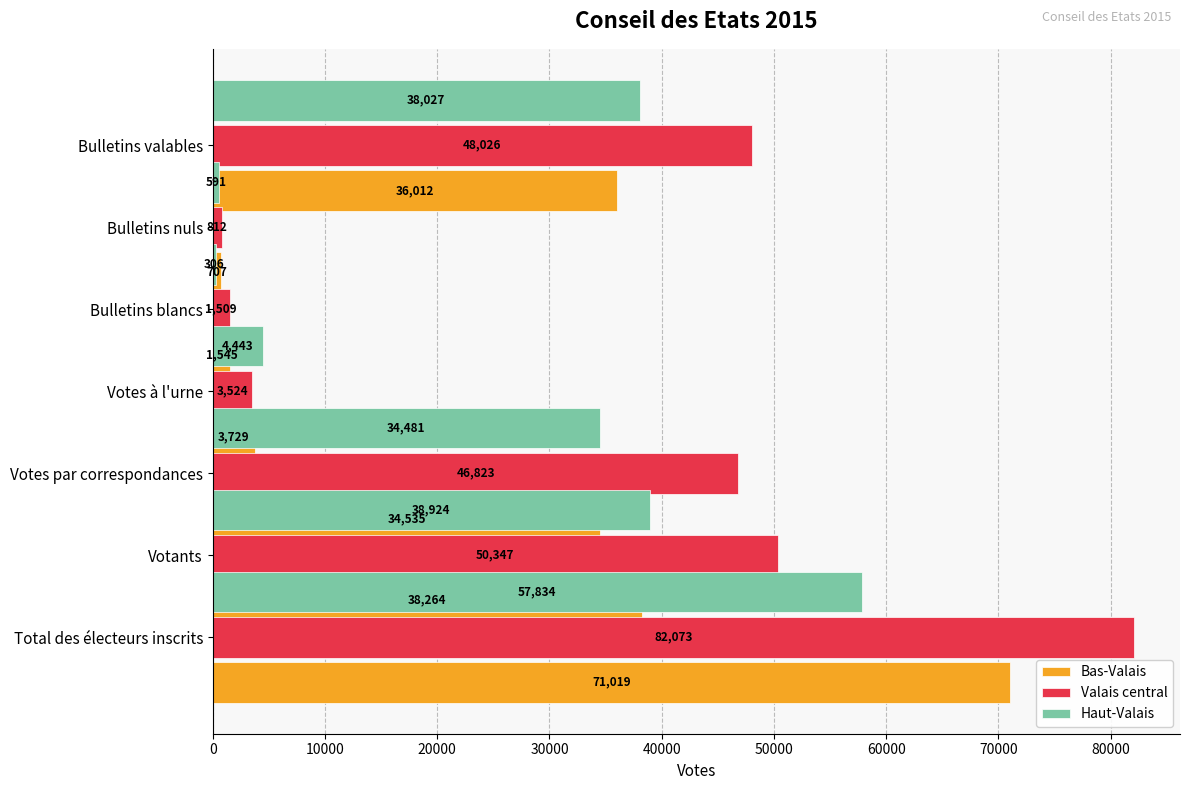

Reading left to right, transcribe all the data shown in this chart.

Bas-Valais: 71019	38264	34535	3729	1545	707	36012
Valais central: 82073	50347	46823	3524	1509	812	48026
Haut-Valais: 57834	38924	34481	4443	306	591	38027